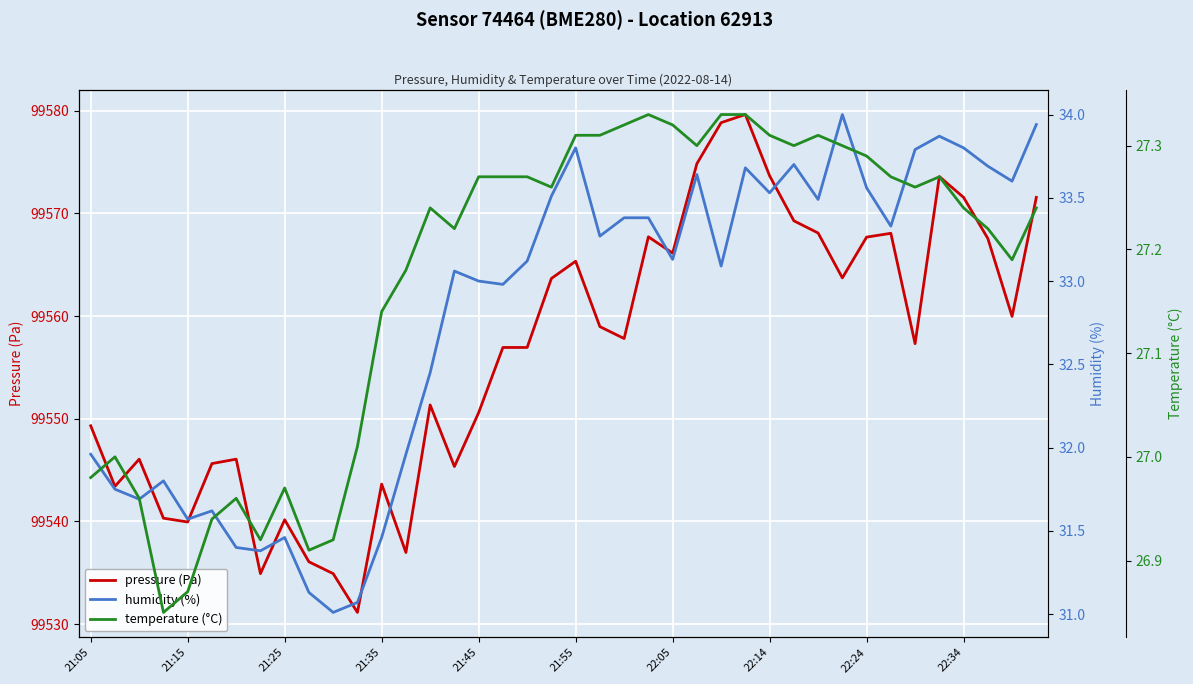

What is the minimum value for pressure (Pa)?

99531.1